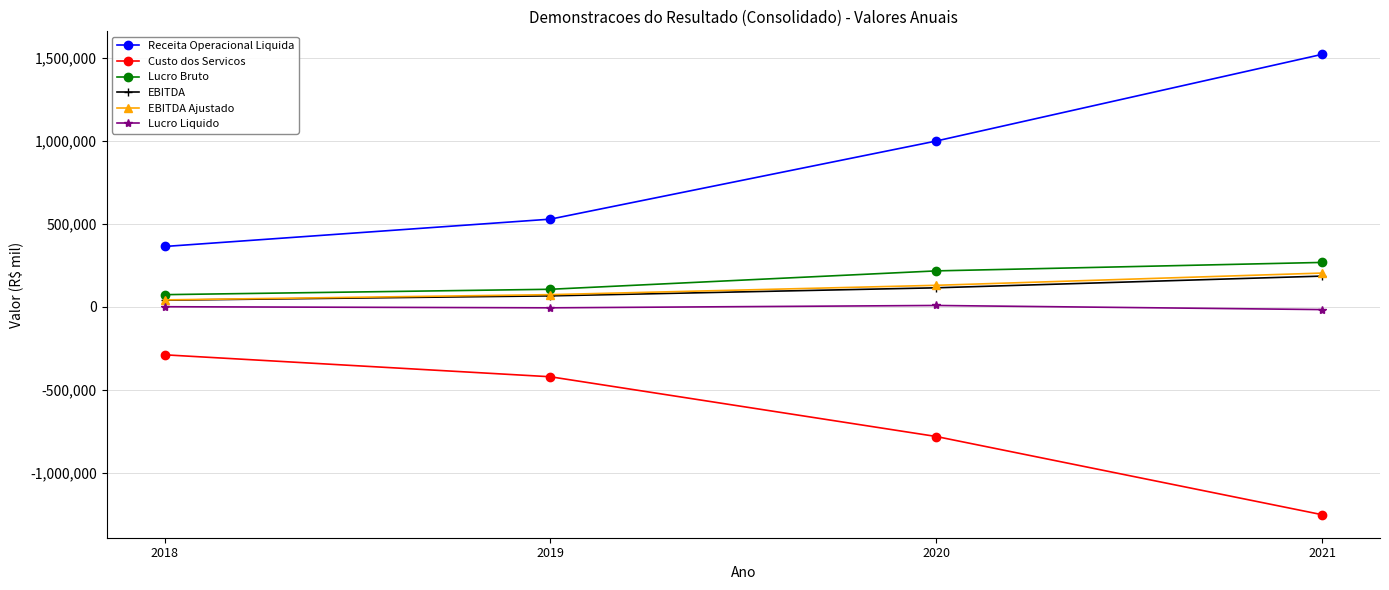

Which series has the largest total across all categories?

Receita Operacional Liquida